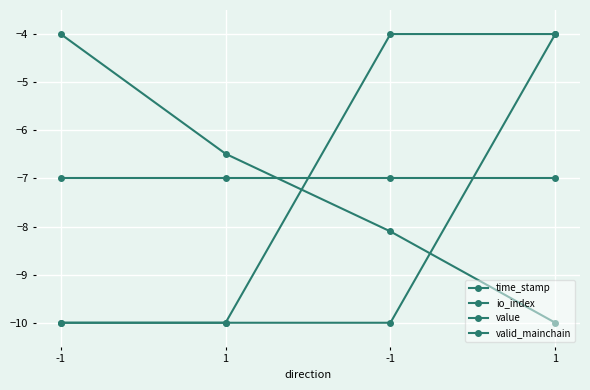

The value of valid_mainchain at 1 is -7.0. True or false?

True